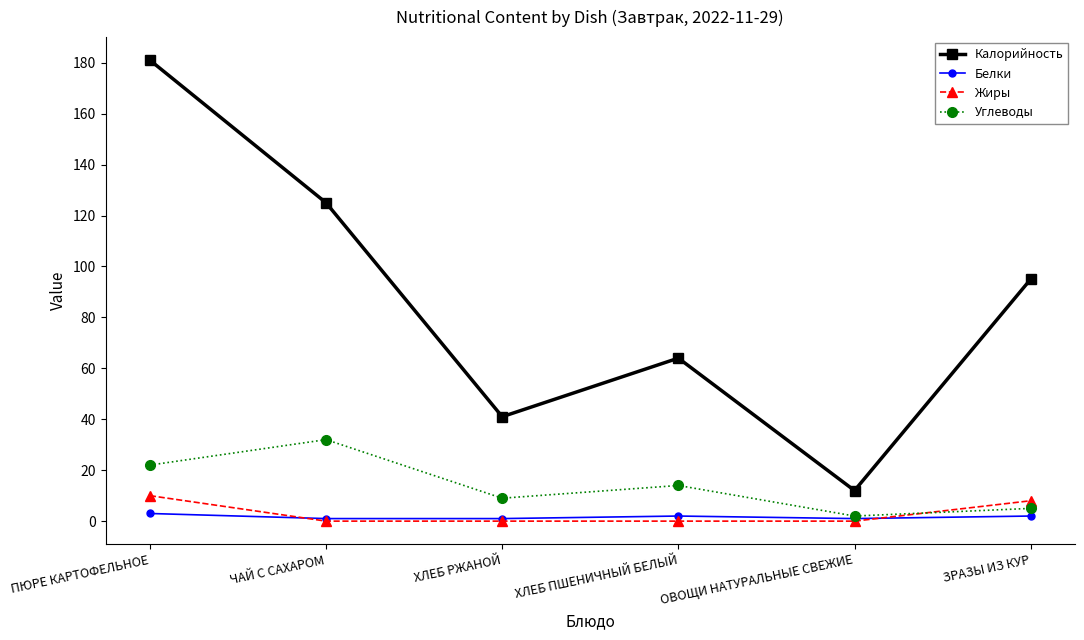

What is the average value of the Калорийность series?

86